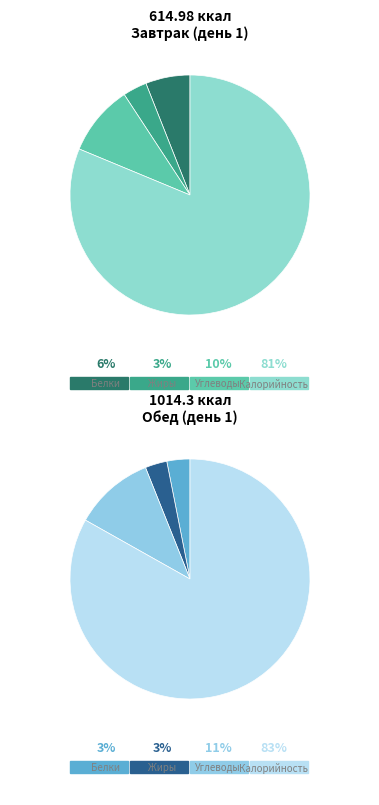

Is the sum of 2 and 4 greater than half?

No